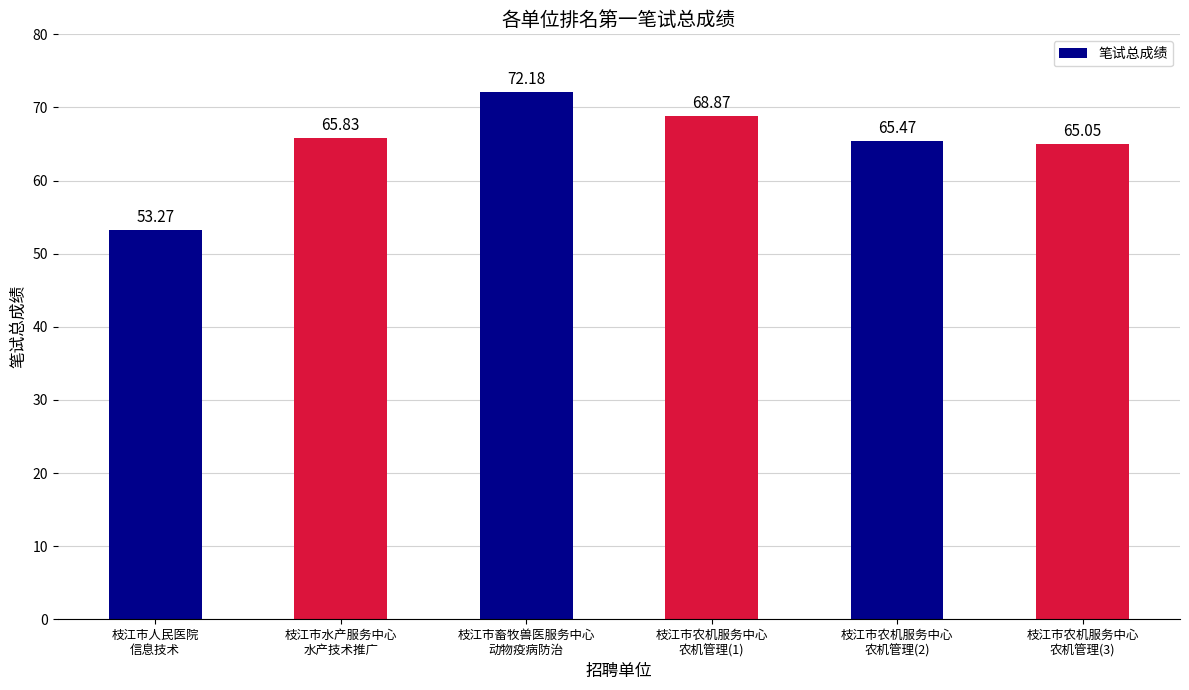

What is the sum of all values?

390.7